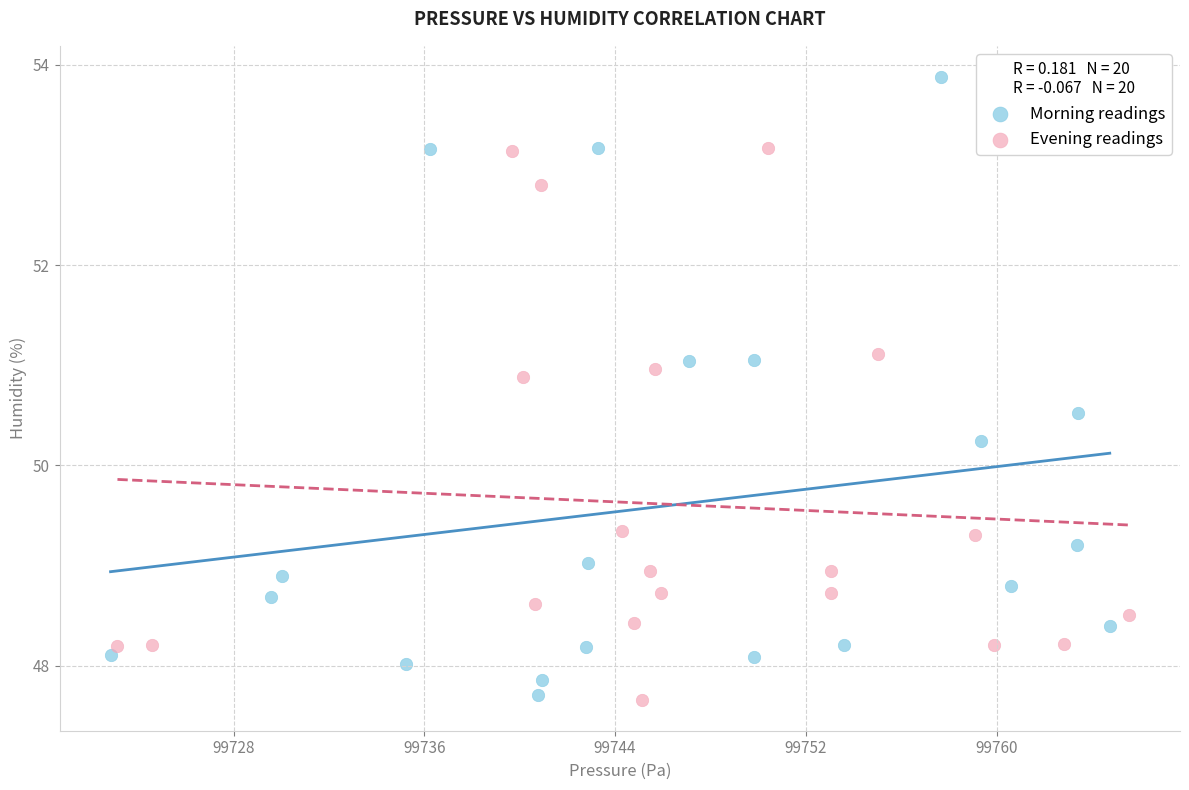

Which series has the widest spread of Y values?

Morning readings